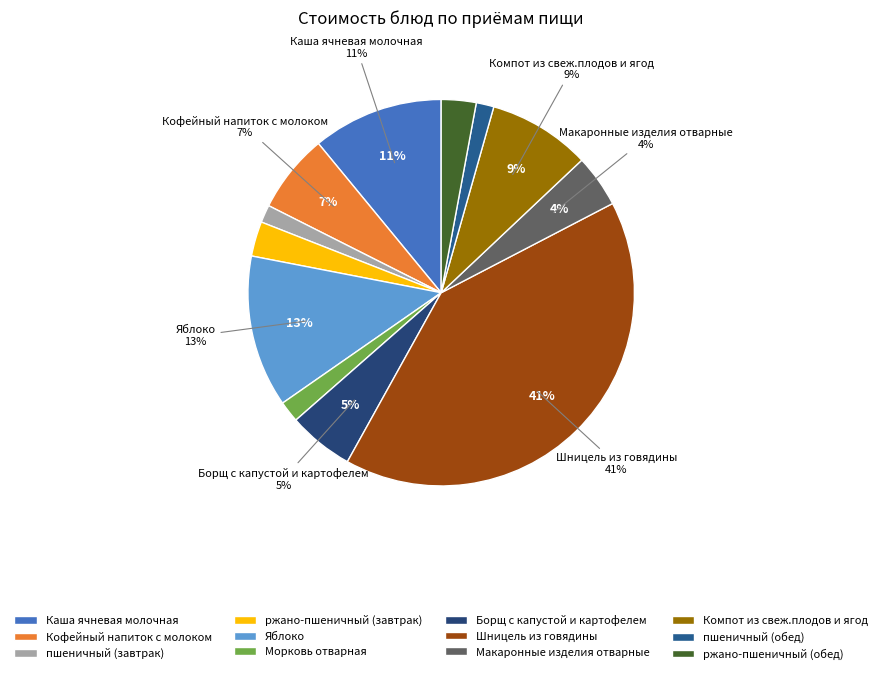

Which category has the biggest portion of the pie?

Шницель из говядины